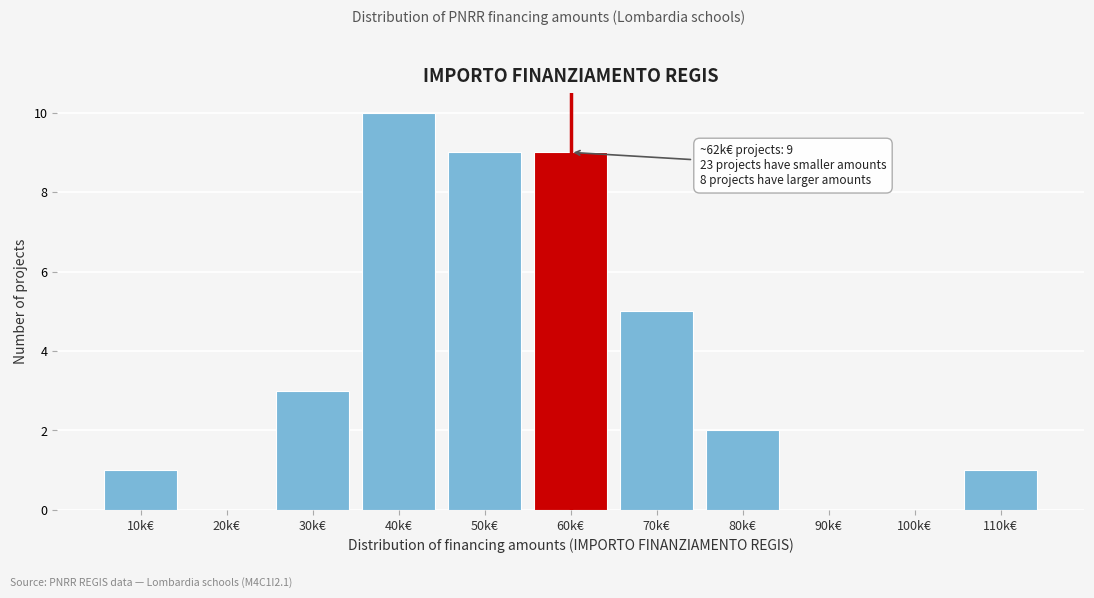

Reading left to right, extract all data points from this chart.

10k€=1	20k€=0	30k€=3	40k€=10	50k€=9	60k€=9	70k€=5	80k€=2	90k€=0	100k€=0	110k€=1